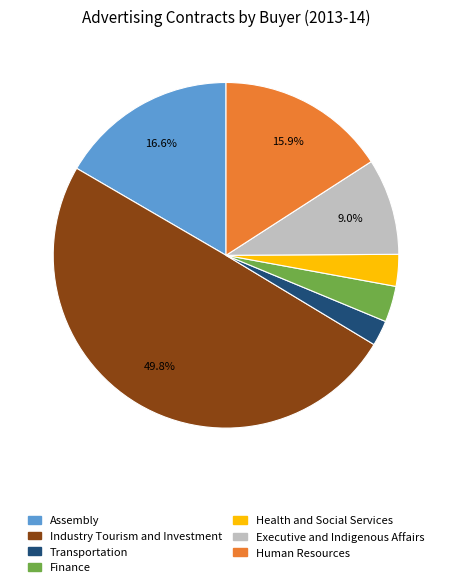

How many slices are in this pie chart?

7